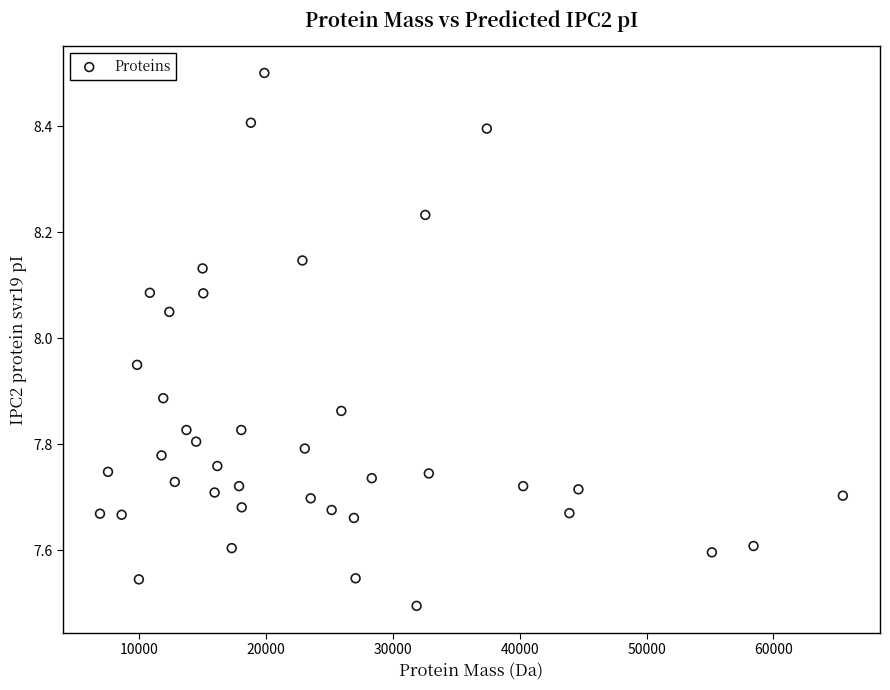

What is the range of X values (max minus min)?

58594.6